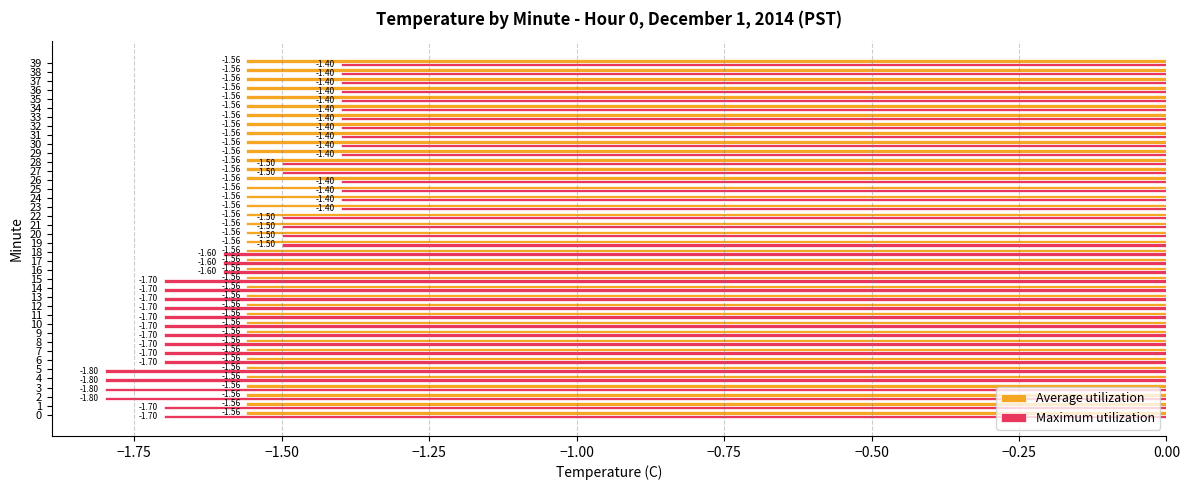

List the series in order of their peak value, lowest first.

Average utilization, Maximum utilization